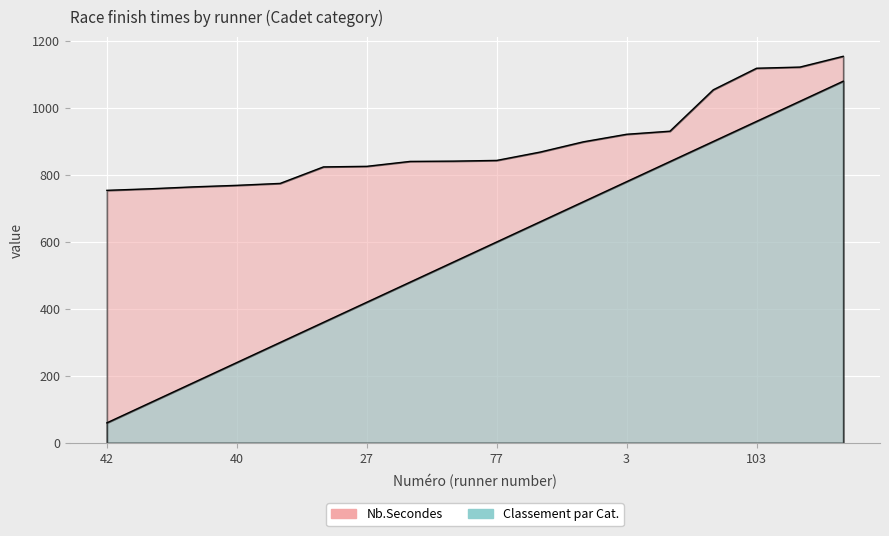

True or false: Nb.Secondes has more than 2 interior local peaks.

False